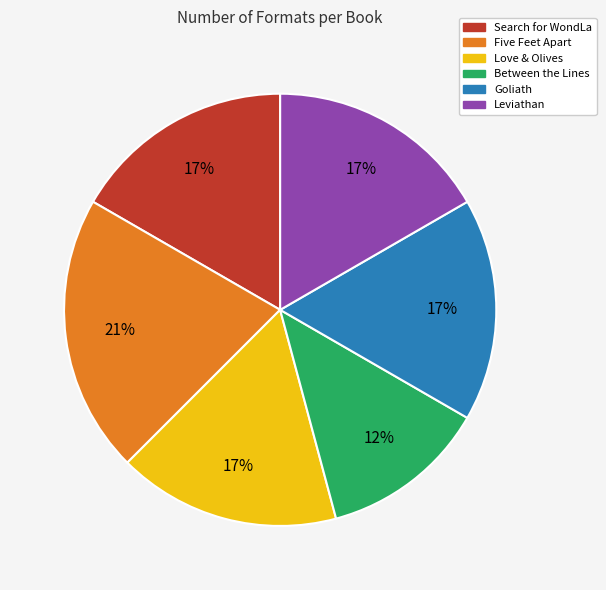

Is it true that Between the Lines is 20% of the pie?

False